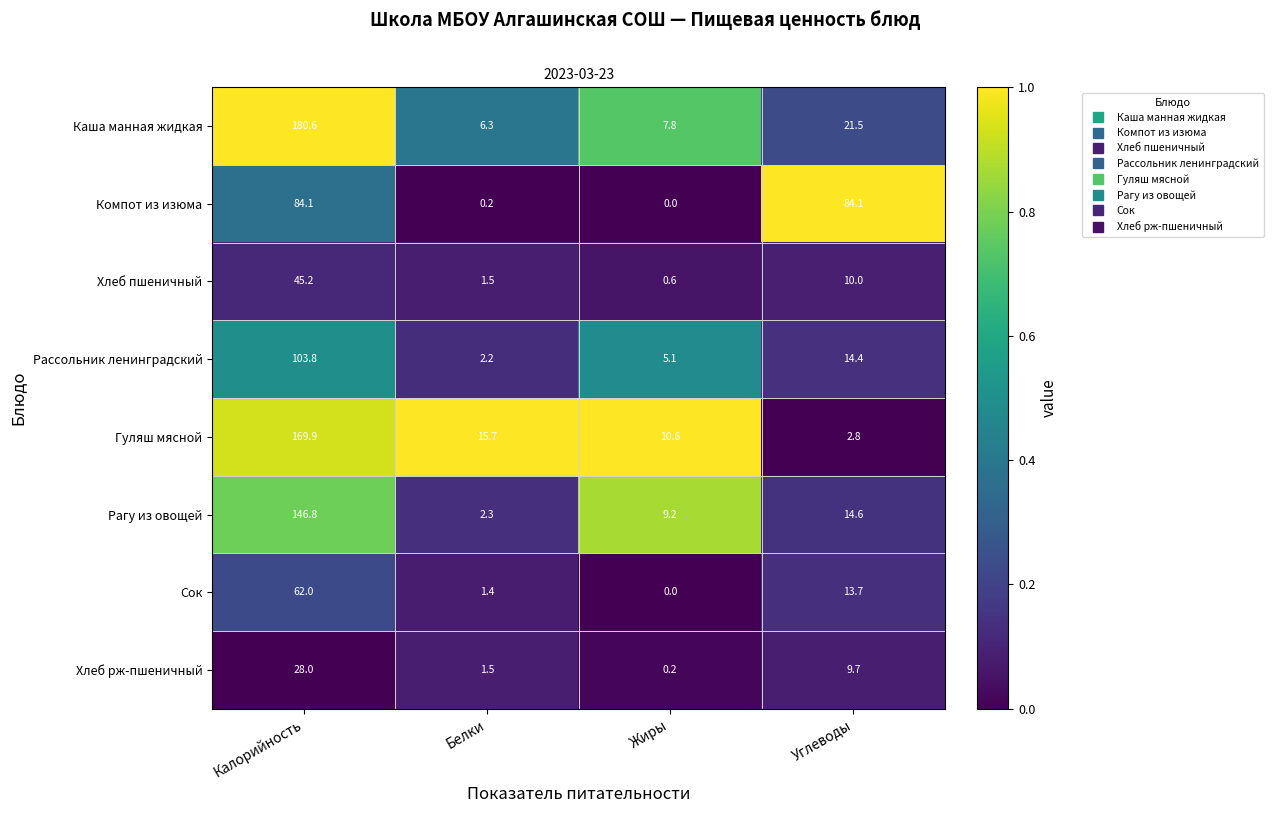

What is the spread (max minus min) of values at Углеводы?

81.3